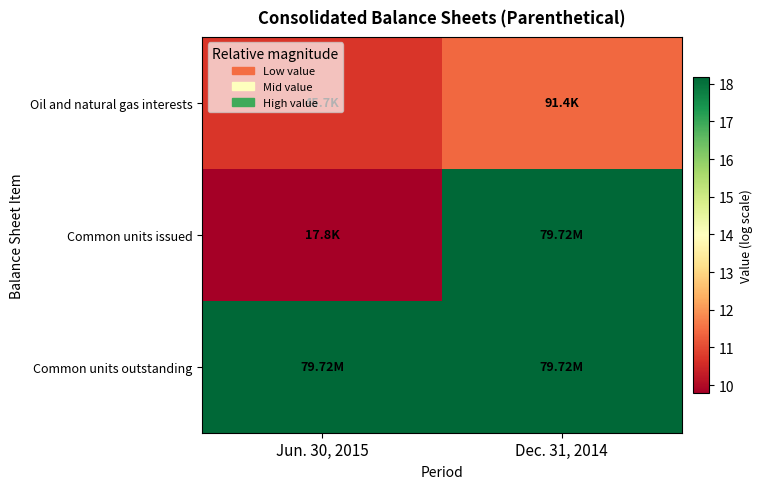

List the series in order of their peak value, highest first.

Common units issued, Common units outstanding, Oil and natural gas interests